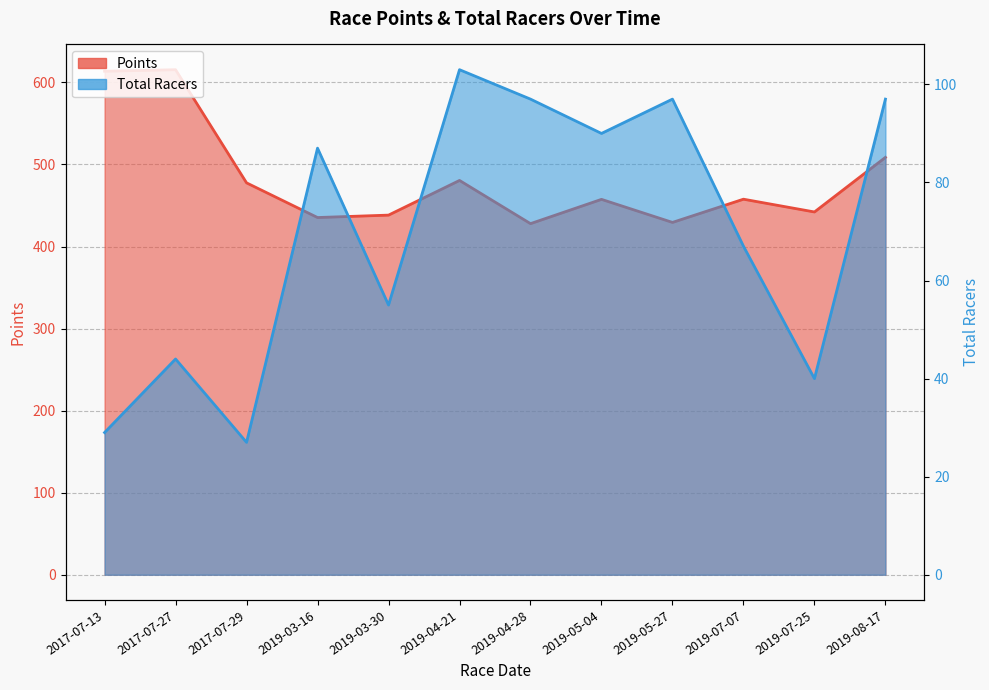

Rank the series at 2019-04-28 from lowest to highest value.

Total Racers, Points